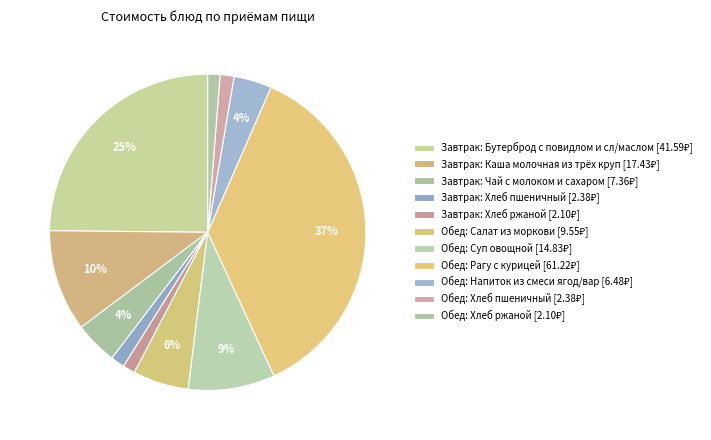

How many slices are in this pie chart?

11